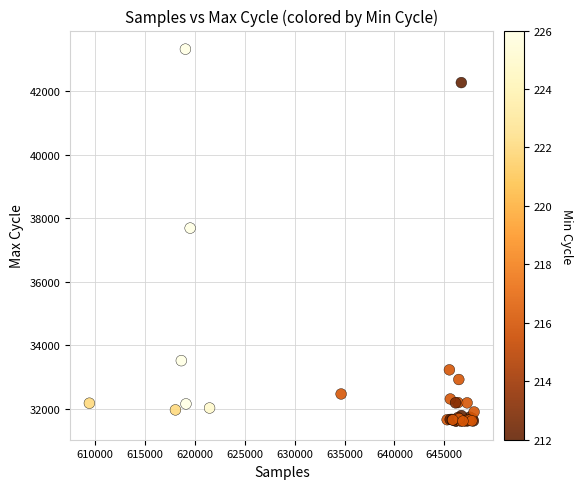

What Y value in the scatter plot is closest to 37465?

37687